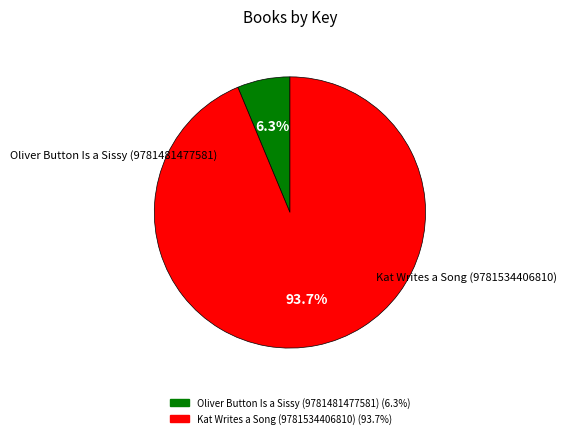

Is there any slice that represents more than half of the pie?

Yes